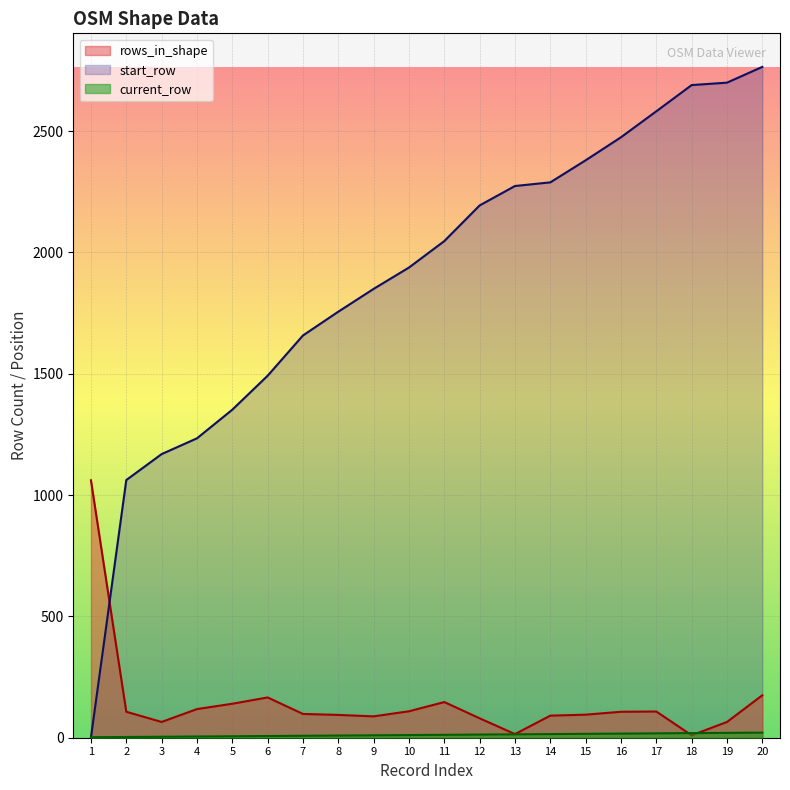

Which series has the largest total across all categories?

start_row